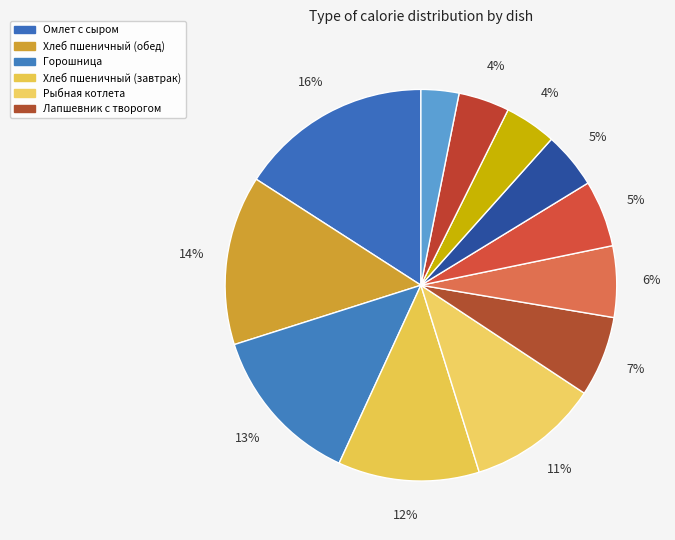

Count the number of slices in the pie.

12